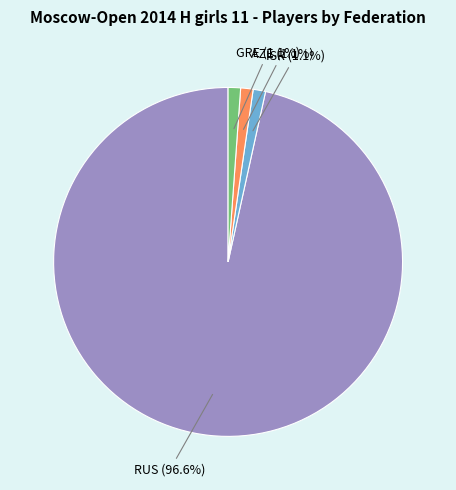

Which category has the biggest portion of the pie?

RUS